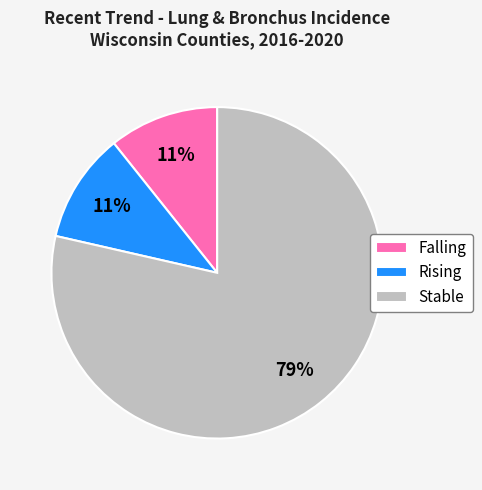

What is the largest slice in the pie chart?

Stable